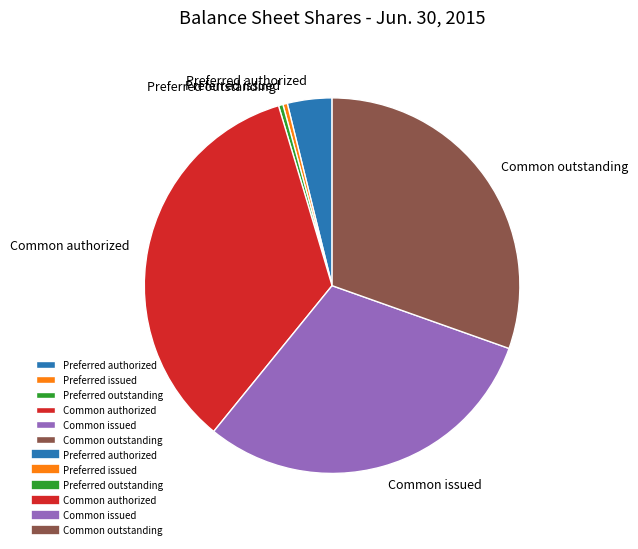

Do Preferred issued and Common outstanding together represent more than half of the pie?

No